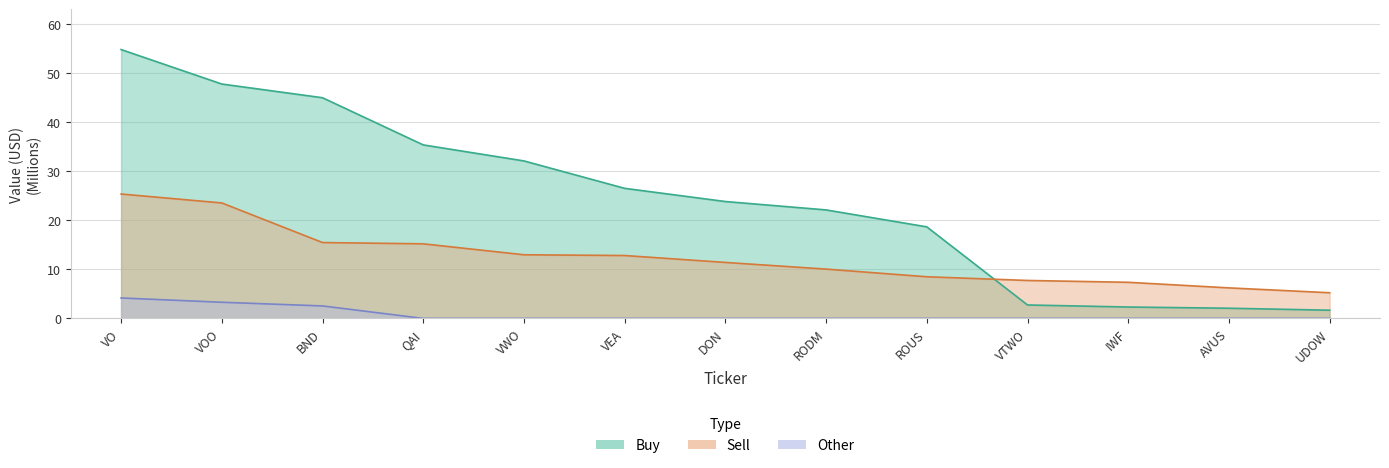

List the labels in order of Sell value, smallest first.

UDOW, AVUS, IWF, VTWO, ROUS, RODM, DON, VEA, VWO, QAI, BND, VOO, VO